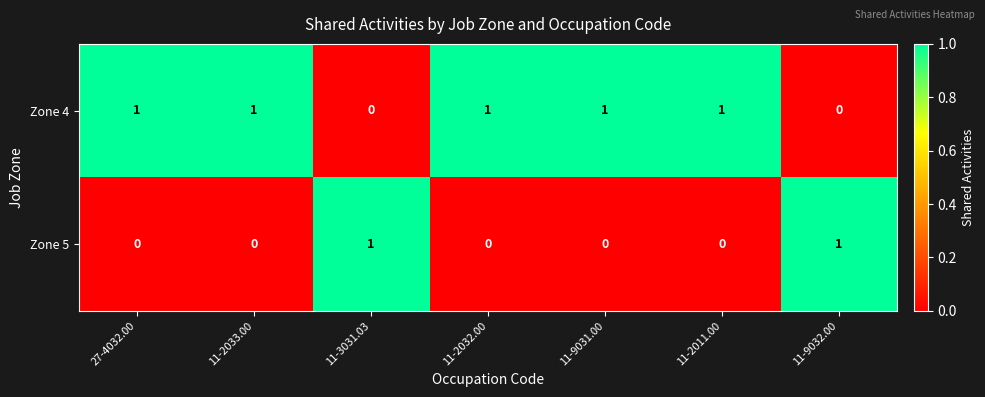

What is the difference between the highest and lowest values at 27-4032.00?

1